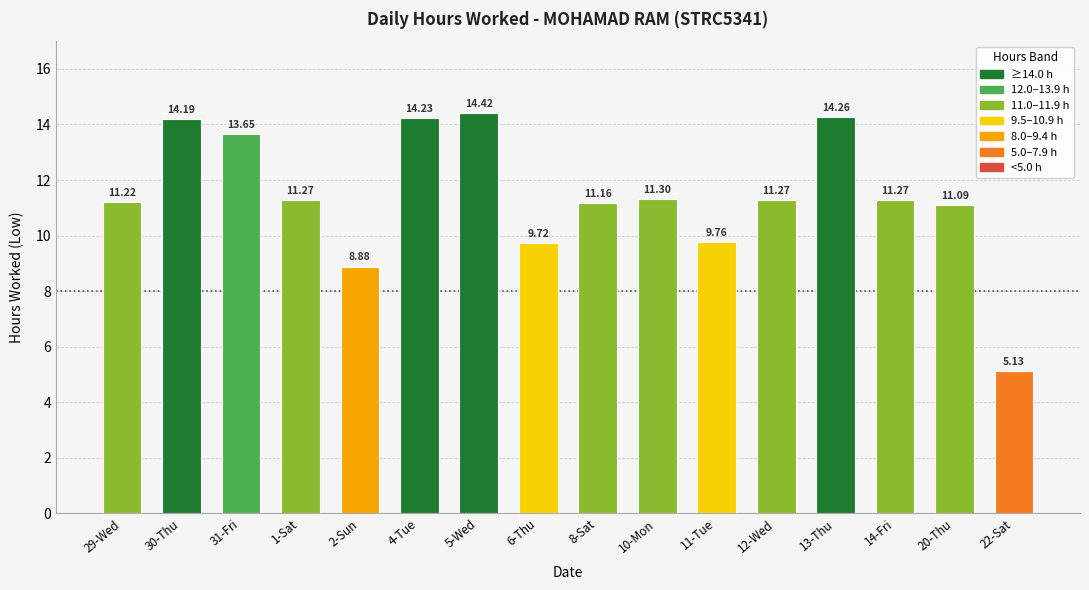

What is the sum of all values?

182.8